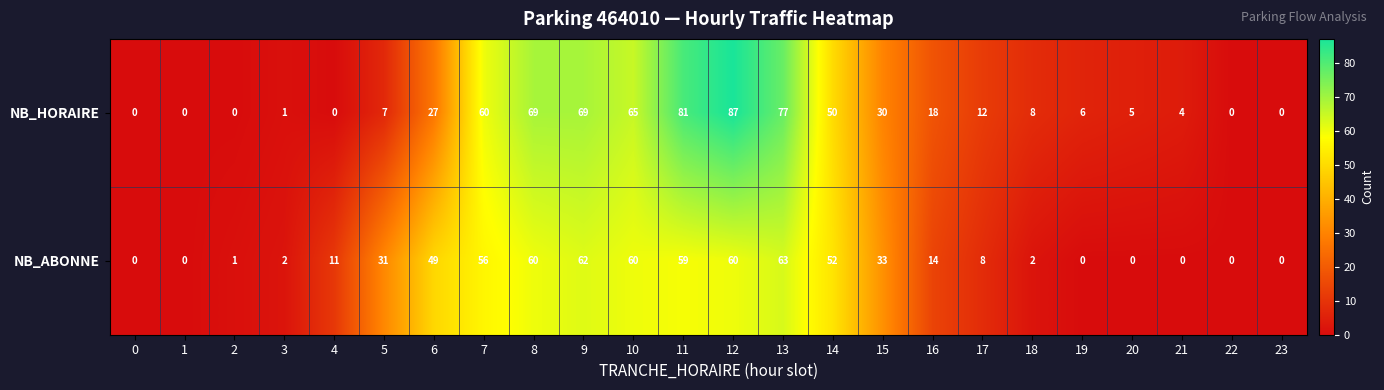

At how many categories does at least one series exceed 13?

12